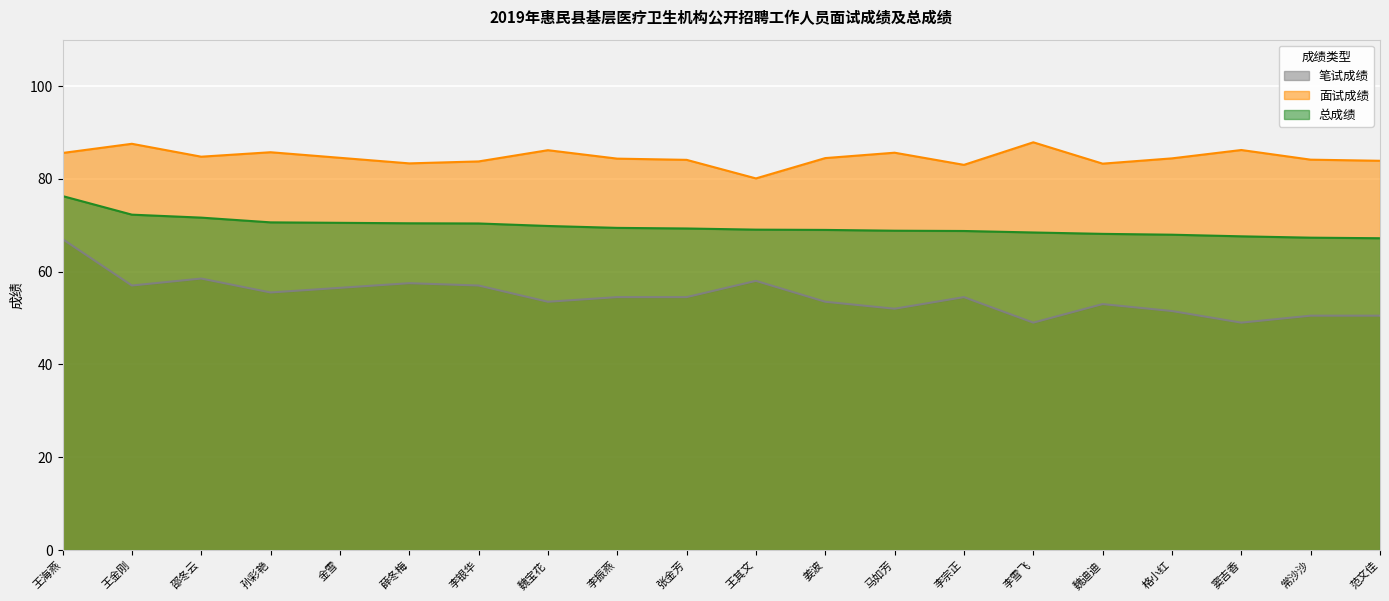

At how many categories does at least one series exceed 60?

20